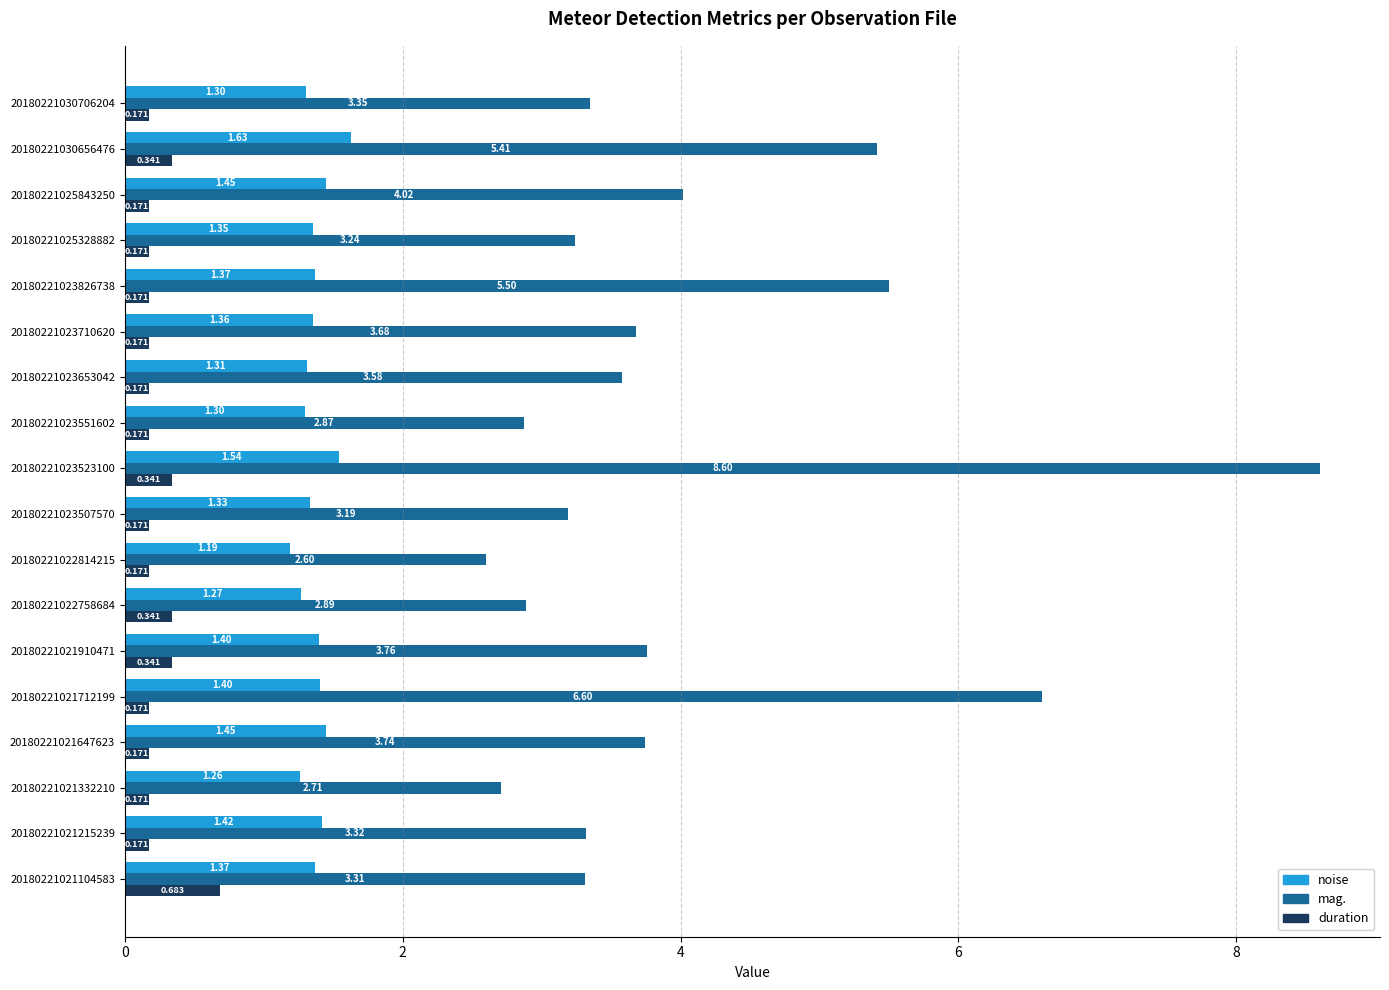

List the series in order of their overall mean, lowest first.

duration, noise, mag.